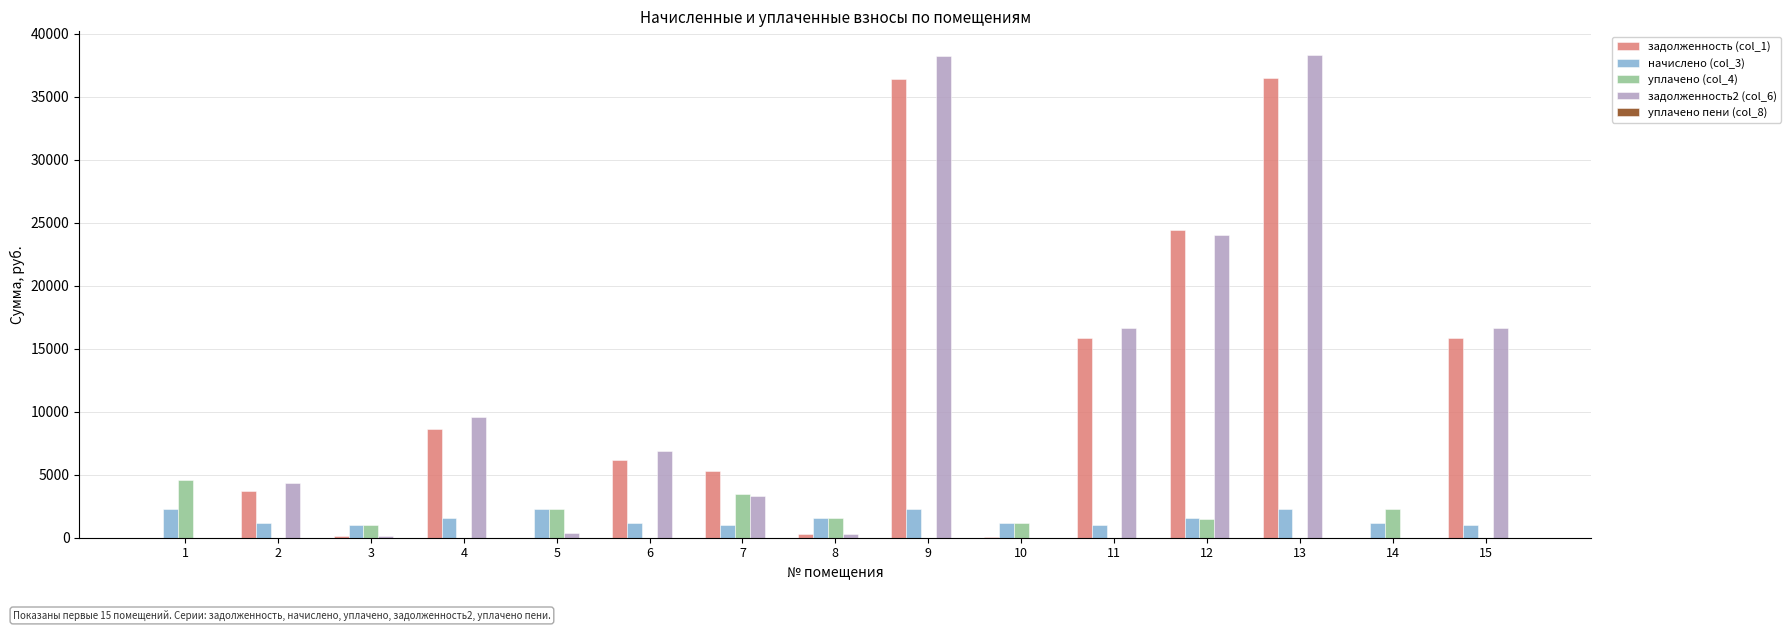

What is the maximum value shown in the chart?

38274.5